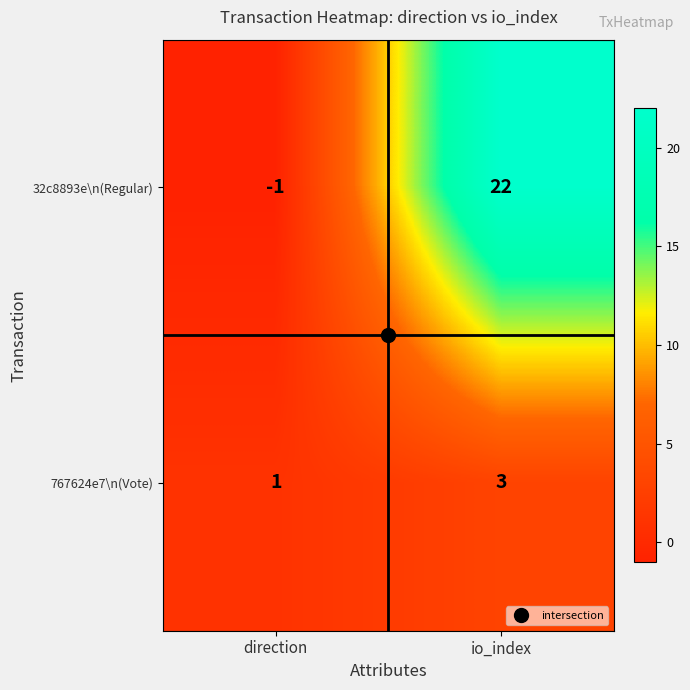

Which category has the highest value across all series?

io_index